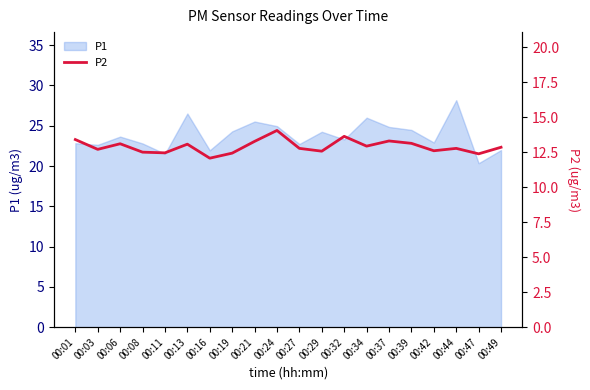

What is the value of the 6th point from the left?

13.1